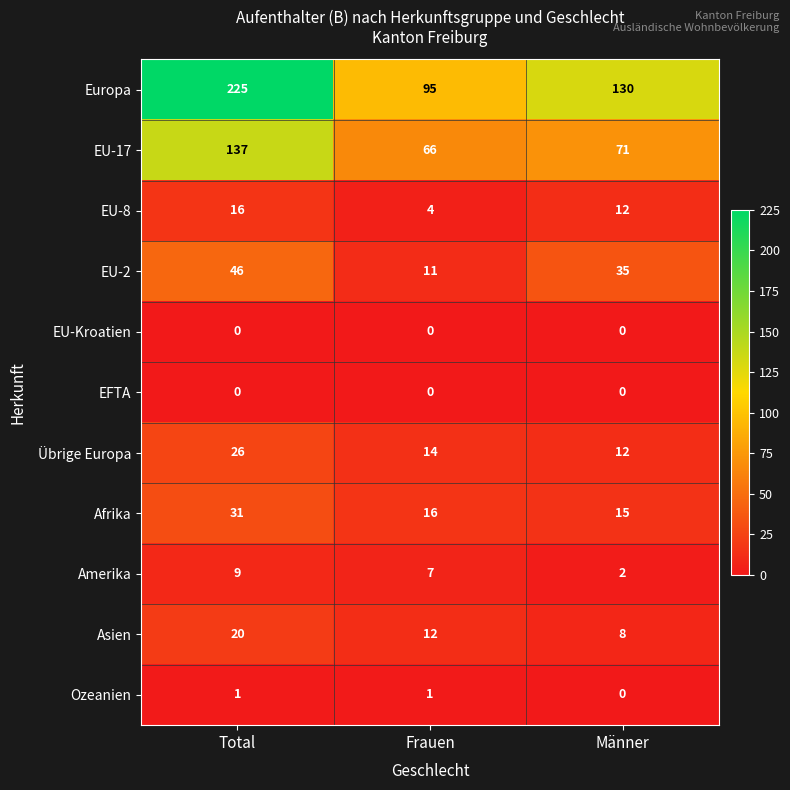

The value of Ozeanien at Frauen is 1. True or false?

True